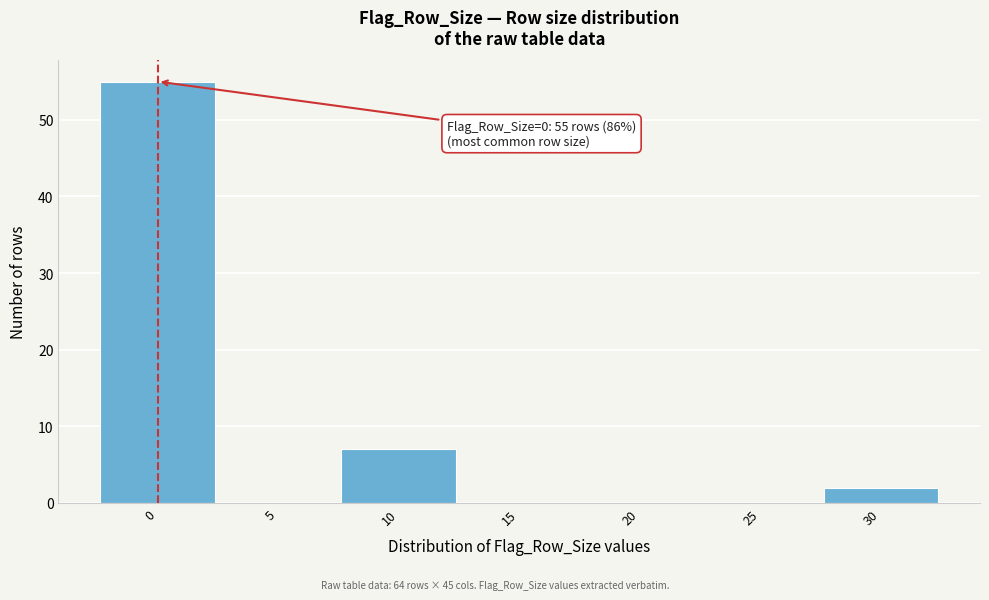

Reading left to right, what are all the values shown in this chart?

0=55	5=0	10=7	15=0	20=0	25=0	30=2